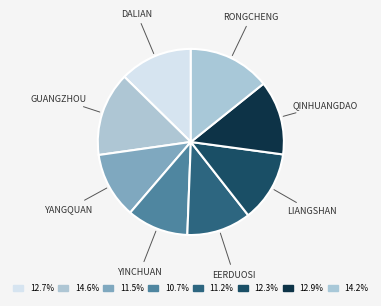

To the nearest percent, what is the average slice percentage?

12%